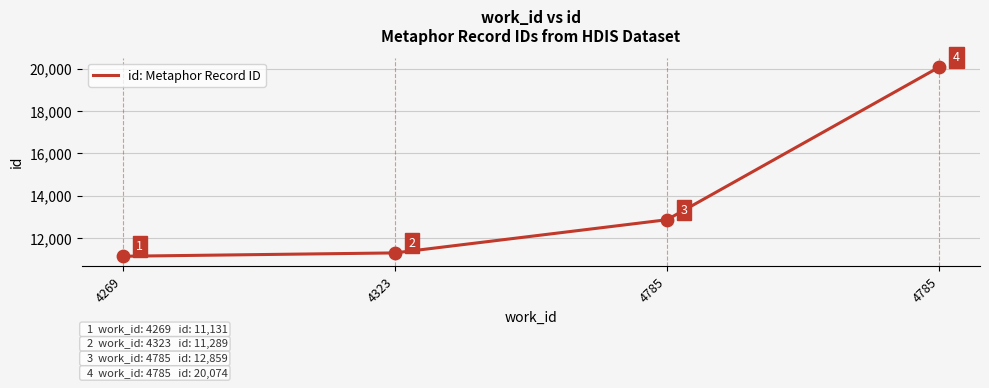

How many categories are shown in the chart?

4